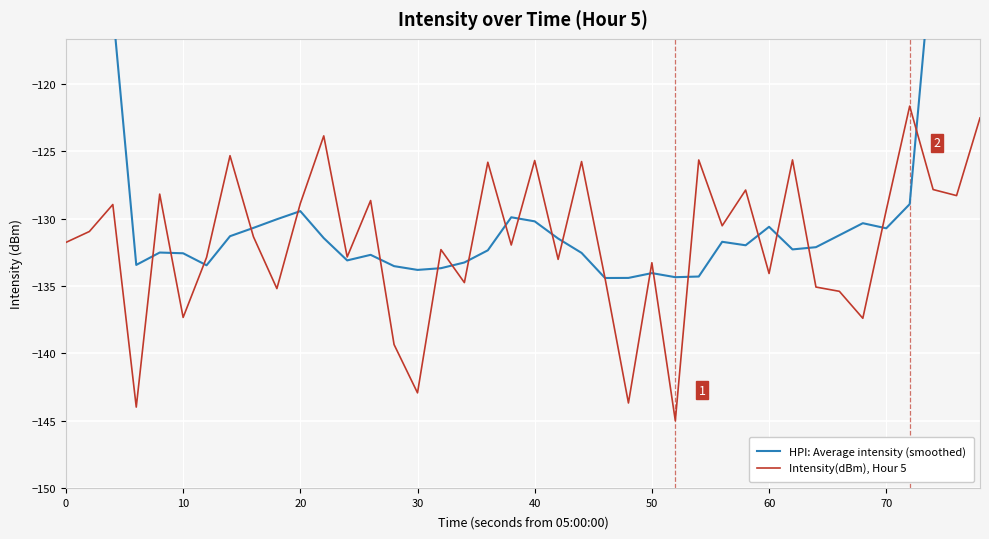

Is it true that Intensity(dBm), Hour 5 equals -225.4 at 10?

False